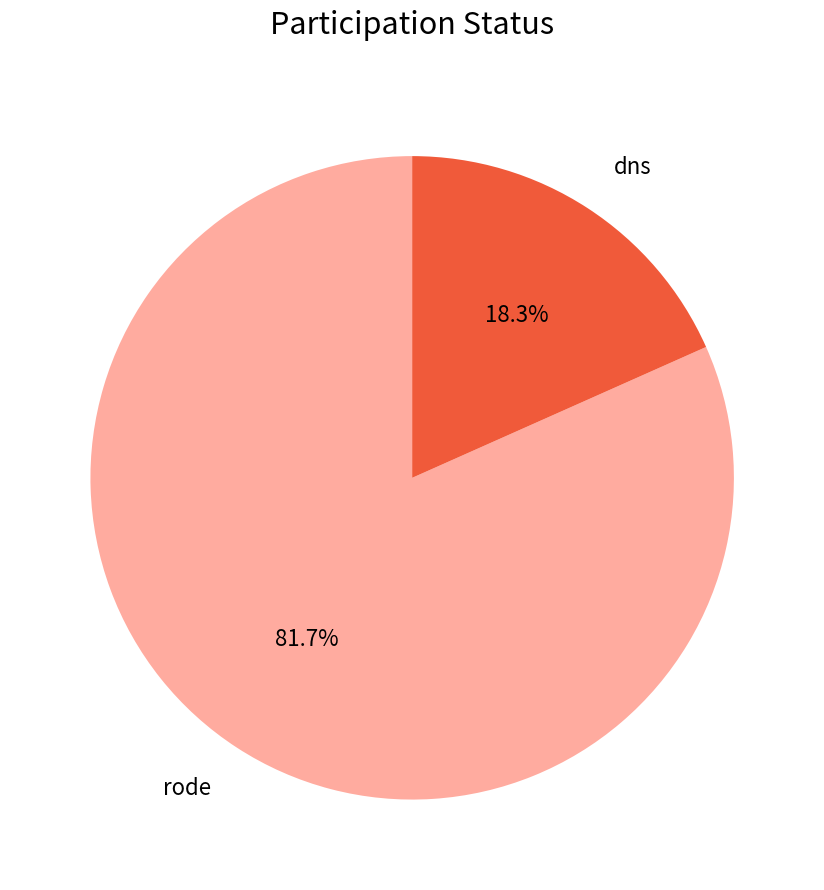

What is the majority slice?

rode